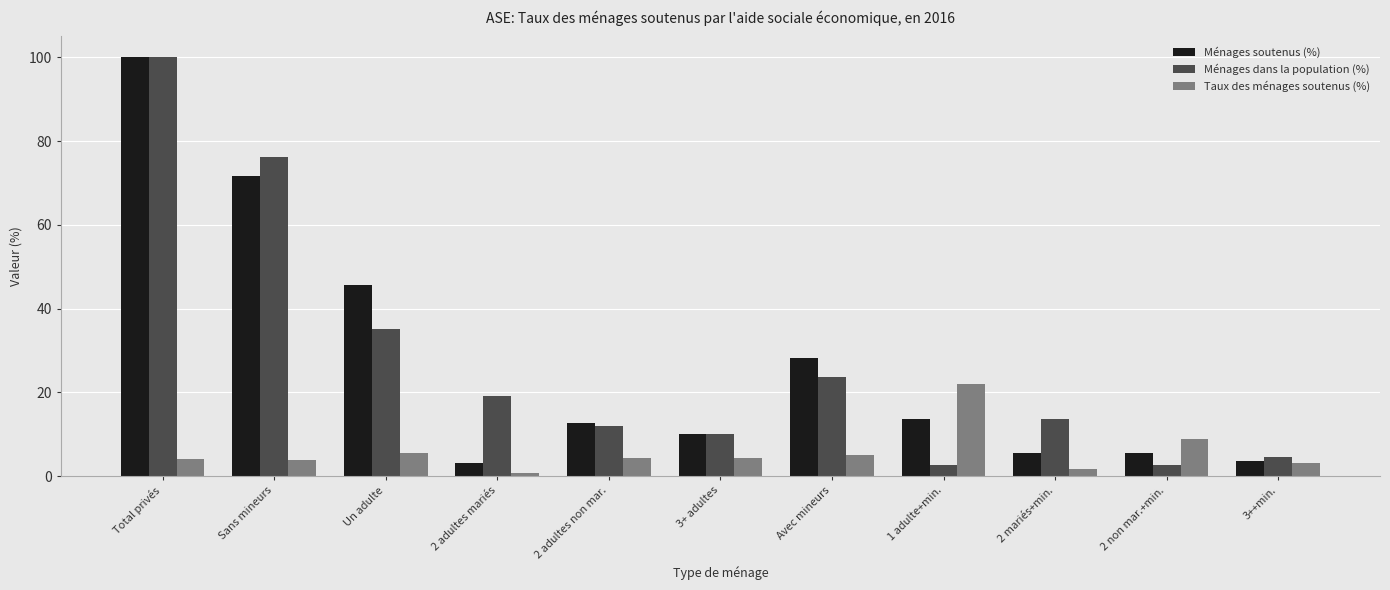

How many bars are there in total?

33